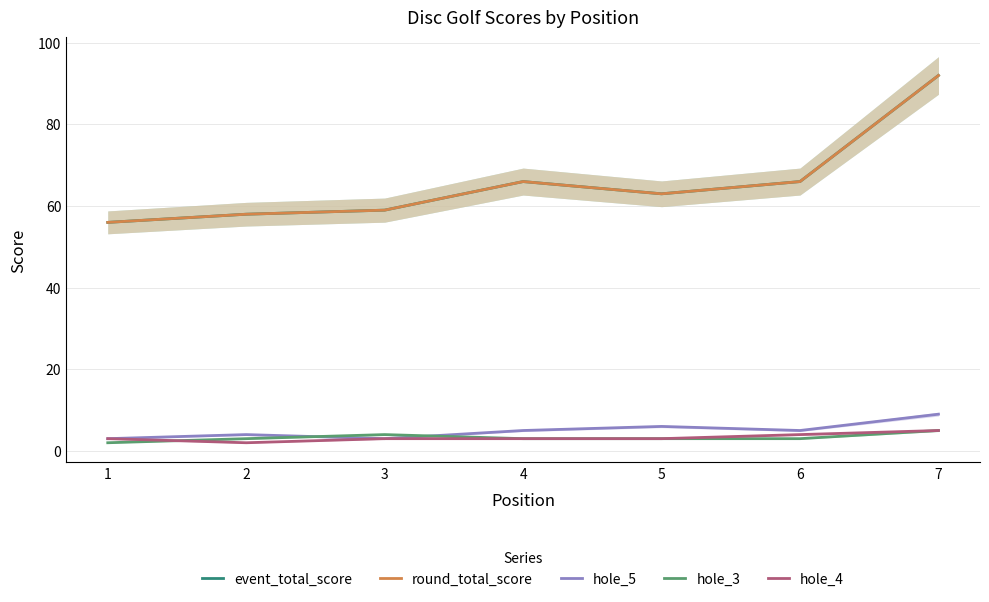

True or false: event_total_score and hole_3 cross at least once.

False